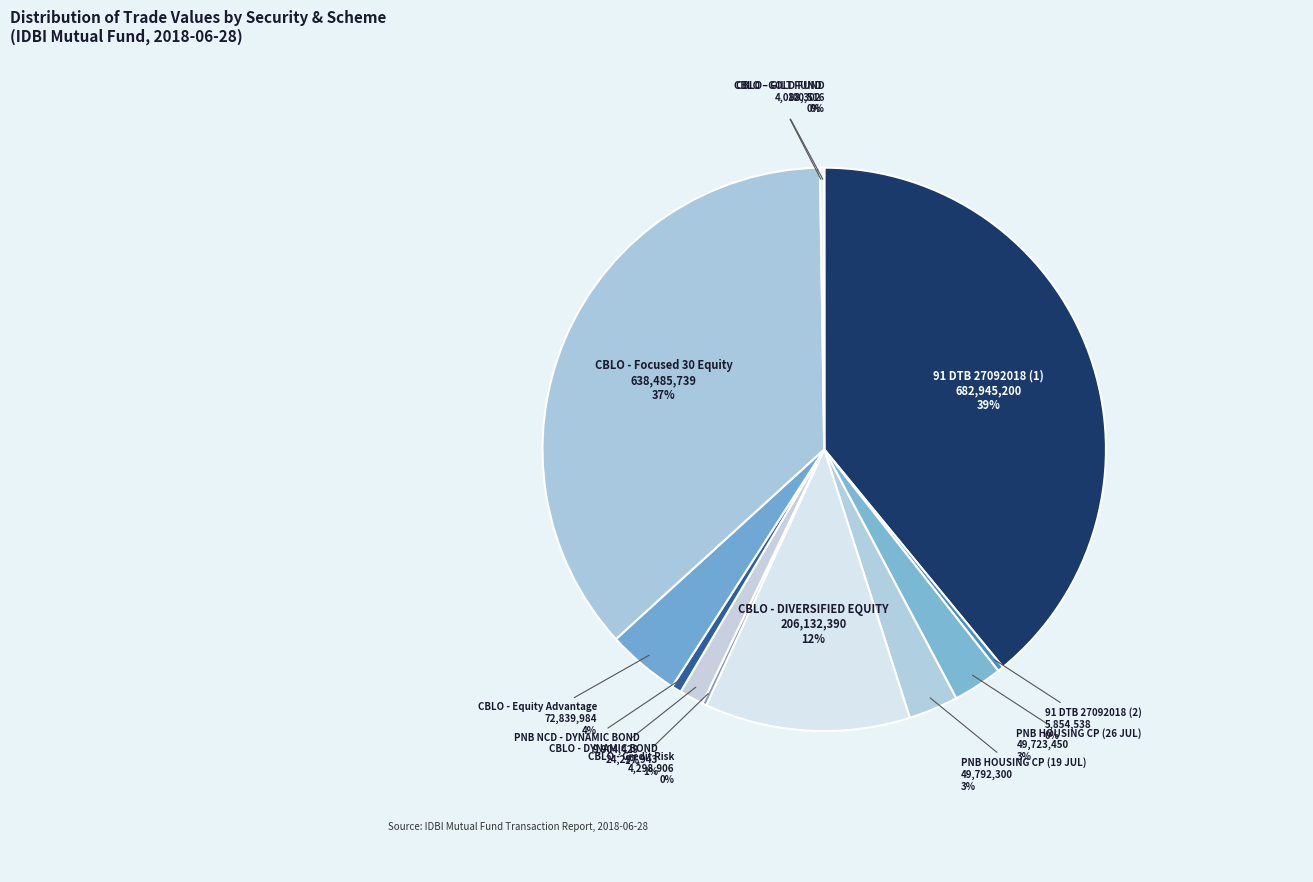

Which category has the biggest portion of the pie?

91 DTB 27092018 (1)